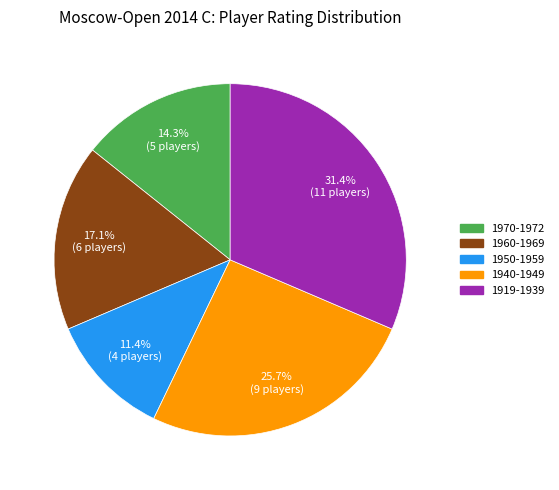

Is there any slice that represents more than half of the pie?

No